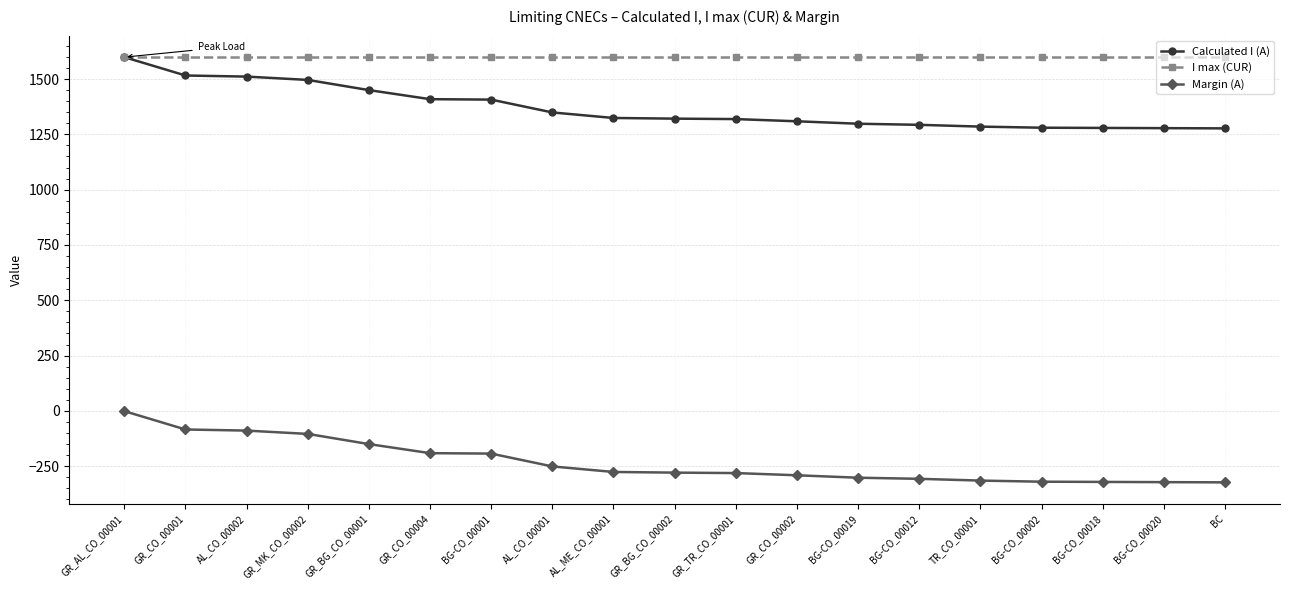

True or false: Calculated I (A) and Margin (A) cross at least once.

False